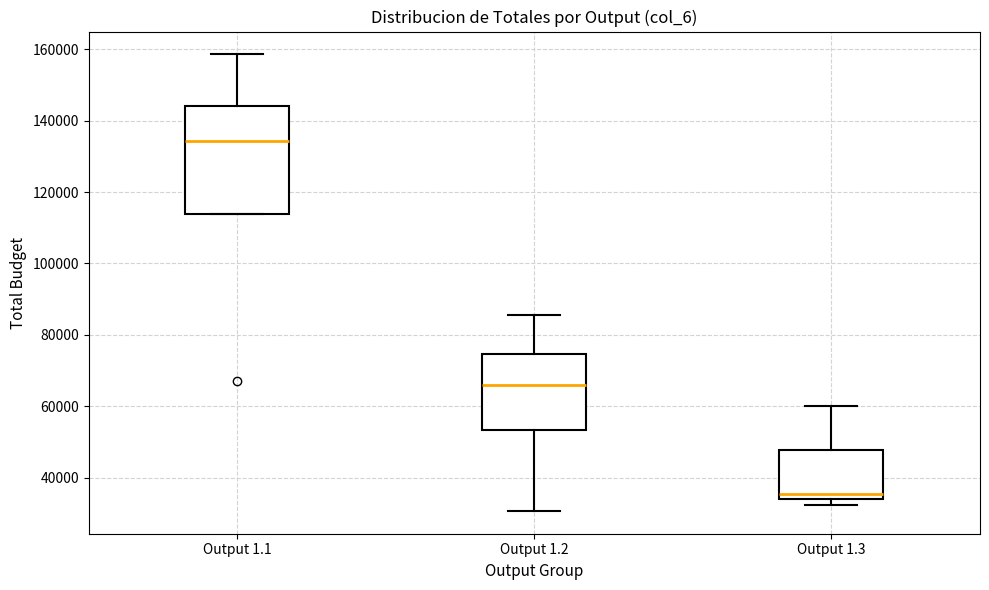

Reading left to right, read every box against the y-axis: the position of its median line, the range the box covers, and the ends of its whiskers. The values are not printed on the chart, so give them approximately, as read against the axis.

Output 1.1: median 134000, box 114000 to 144000, whiskers 114000 to 158000
Output 1.2: median 66000, box 54000 to 74000, whiskers 30000 to 86000
Output 1.3: median 36000, box 34000 to 48000, whiskers 32000 to 60000